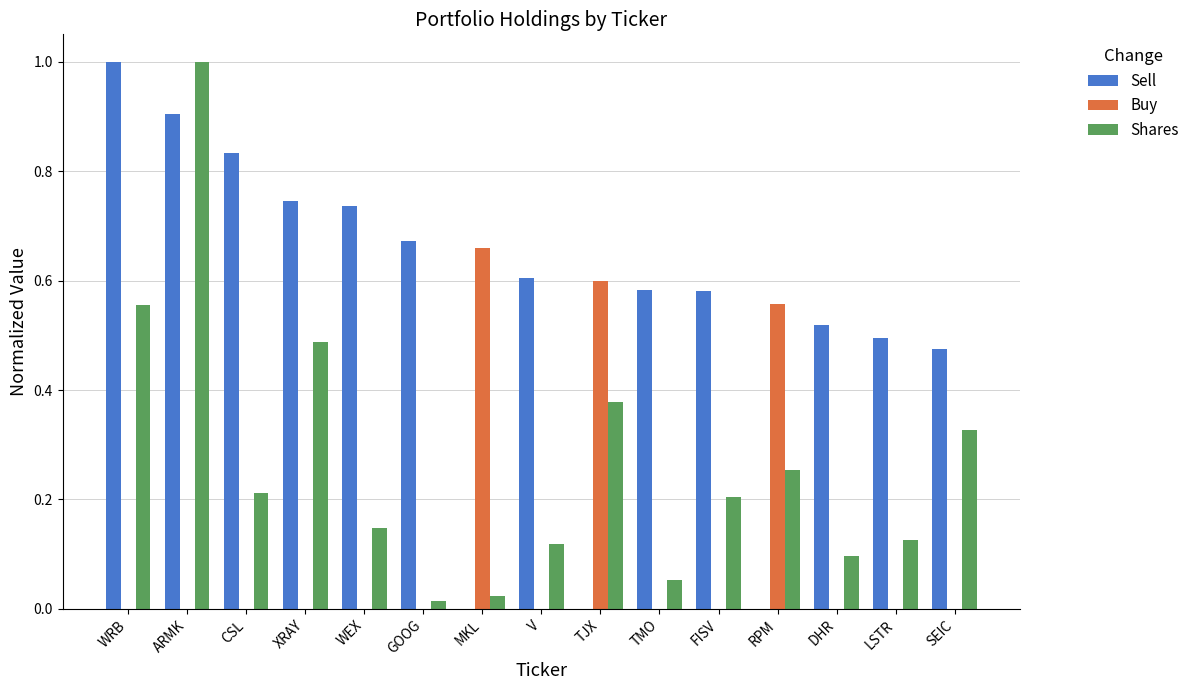

How many distinct data groups are displayed?

3